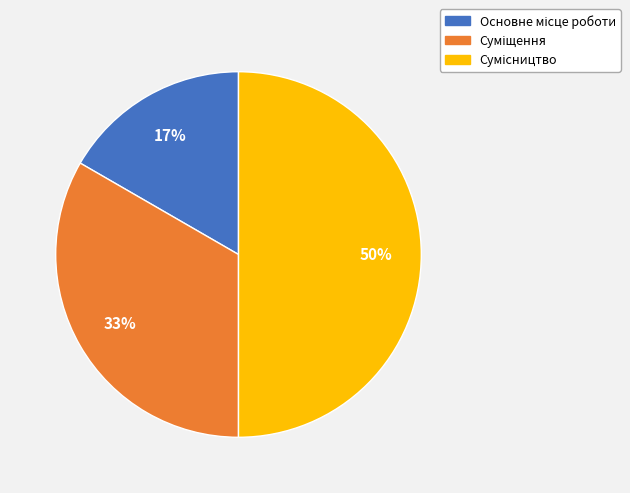

To the nearest percent, what is the difference between the largest and smallest slice percentages?

33%